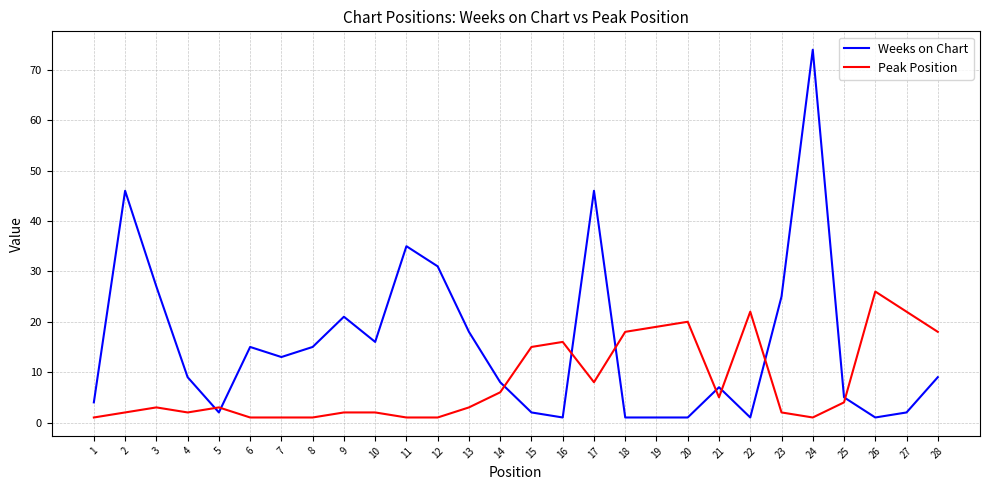

At 22, list the series in order from smallest to largest.

Weeks on Chart, Peak Position